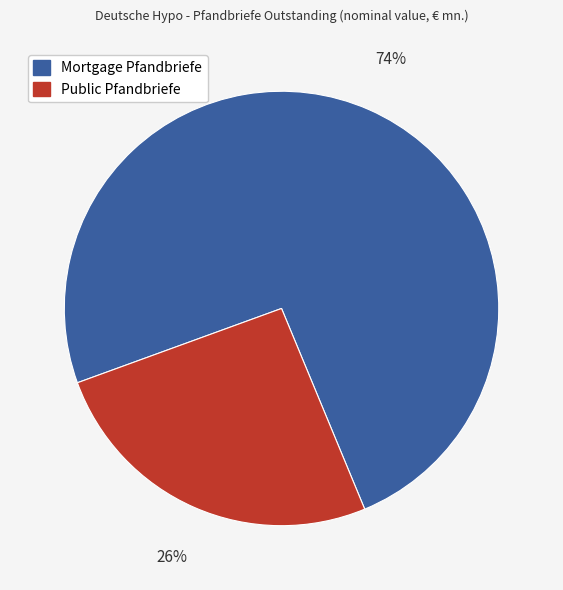

What is the smallest slice in the pie chart?

Public Pfandbriefe